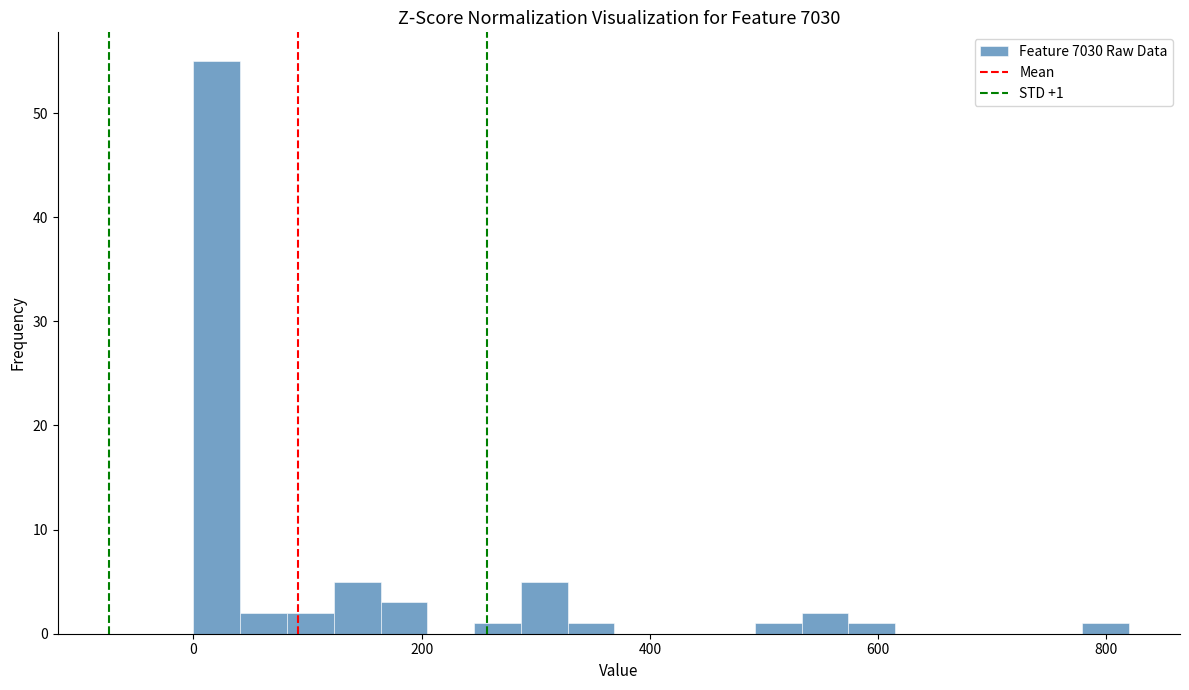

Read against the x-axis, roughly where is the centre of the tallest bar?

20